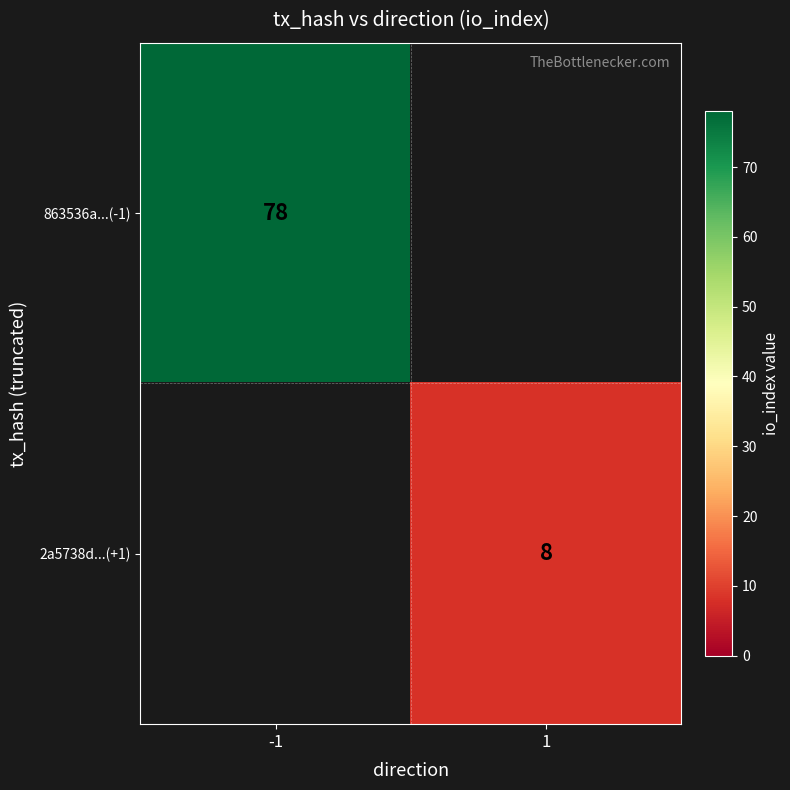

The 2a5738d...(+1) series shows 4.9 at 1. True or false?

False